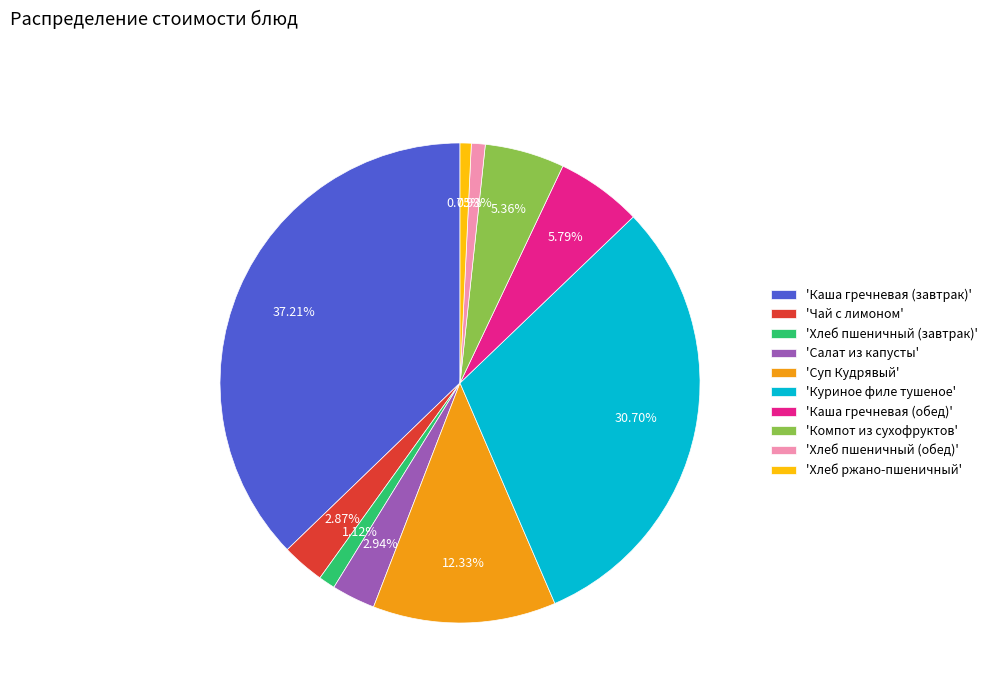

Does any single category account for the majority?

No